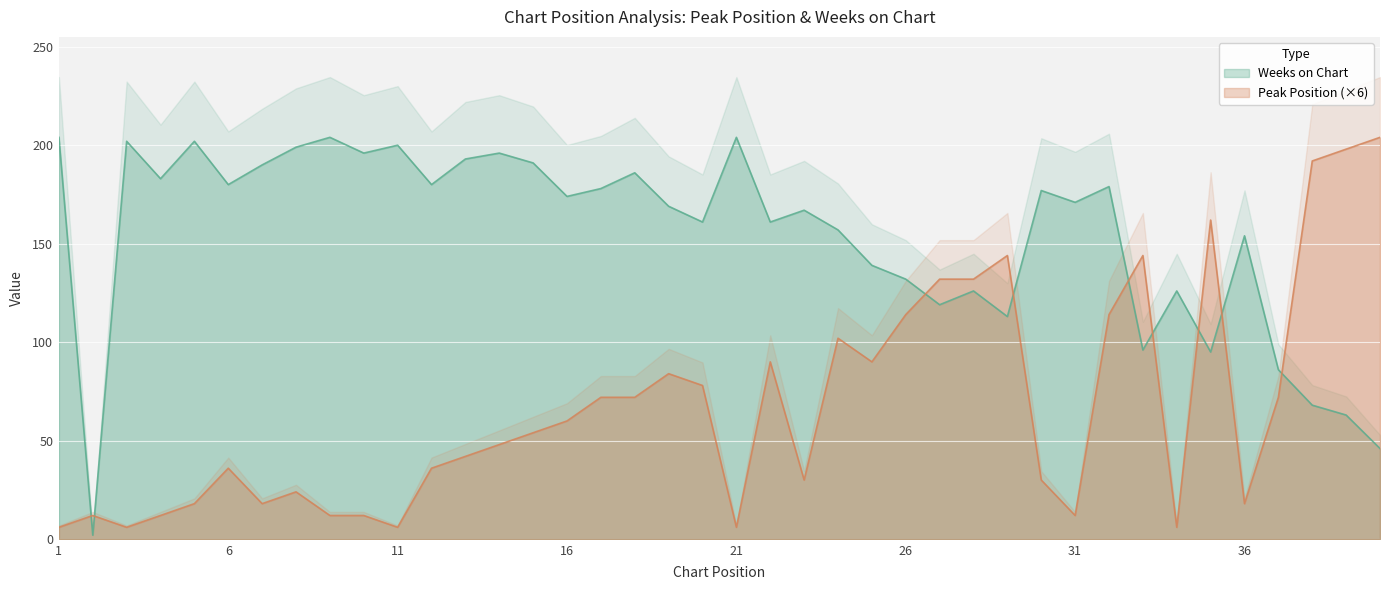

How many interior local valleys does the Weeks on Chart series have?

13